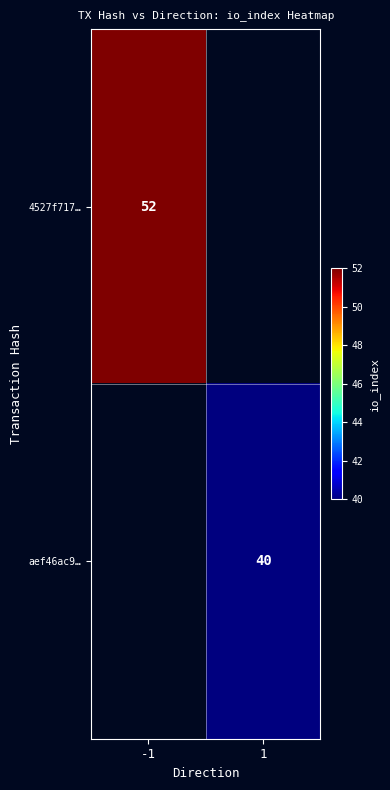

Which label corresponds to the smallest value in the chart?

1